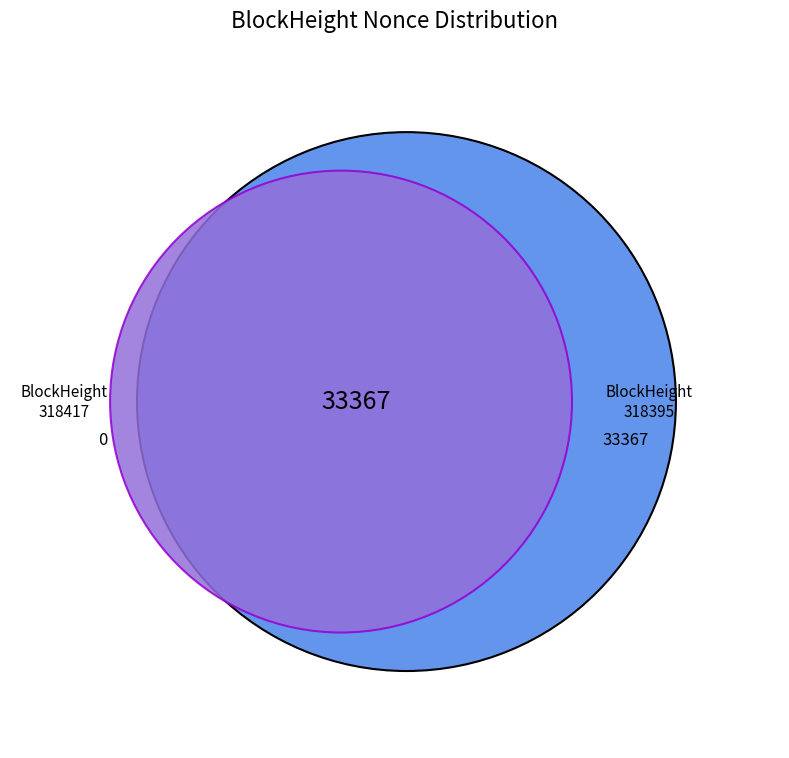

Which category has the biggest portion of the pie?

318395